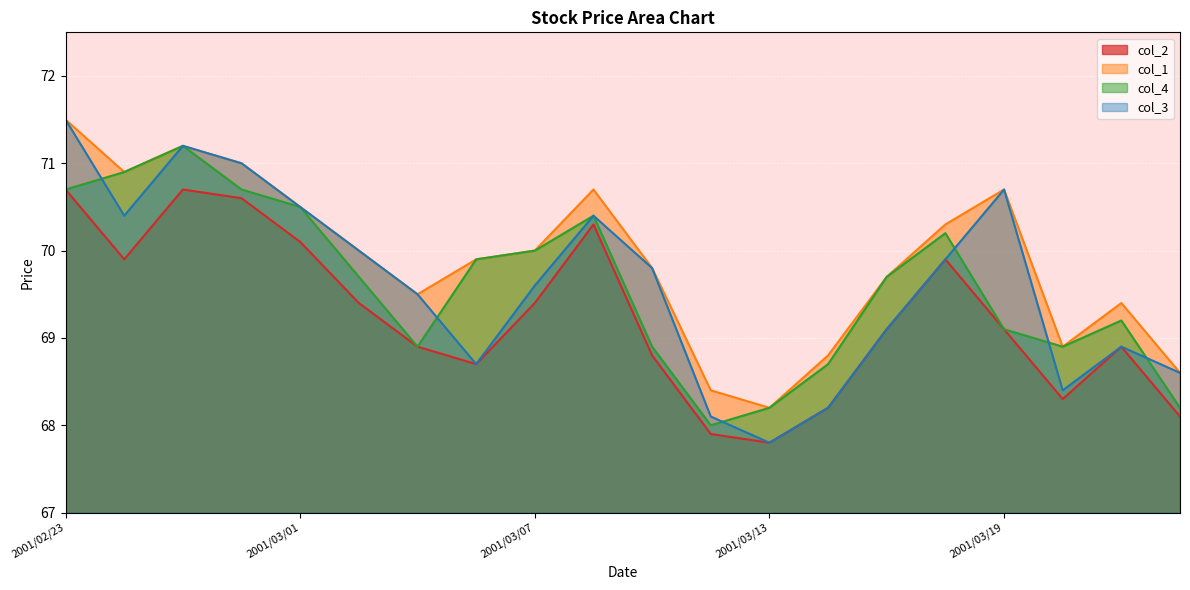

Is it true that col_2 equals 70.1 at 2001/03/01?

True